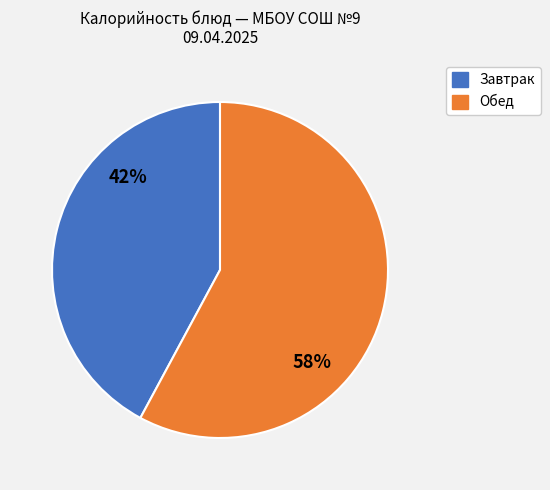

Does Завтрак account for over 50% of the chart?

No